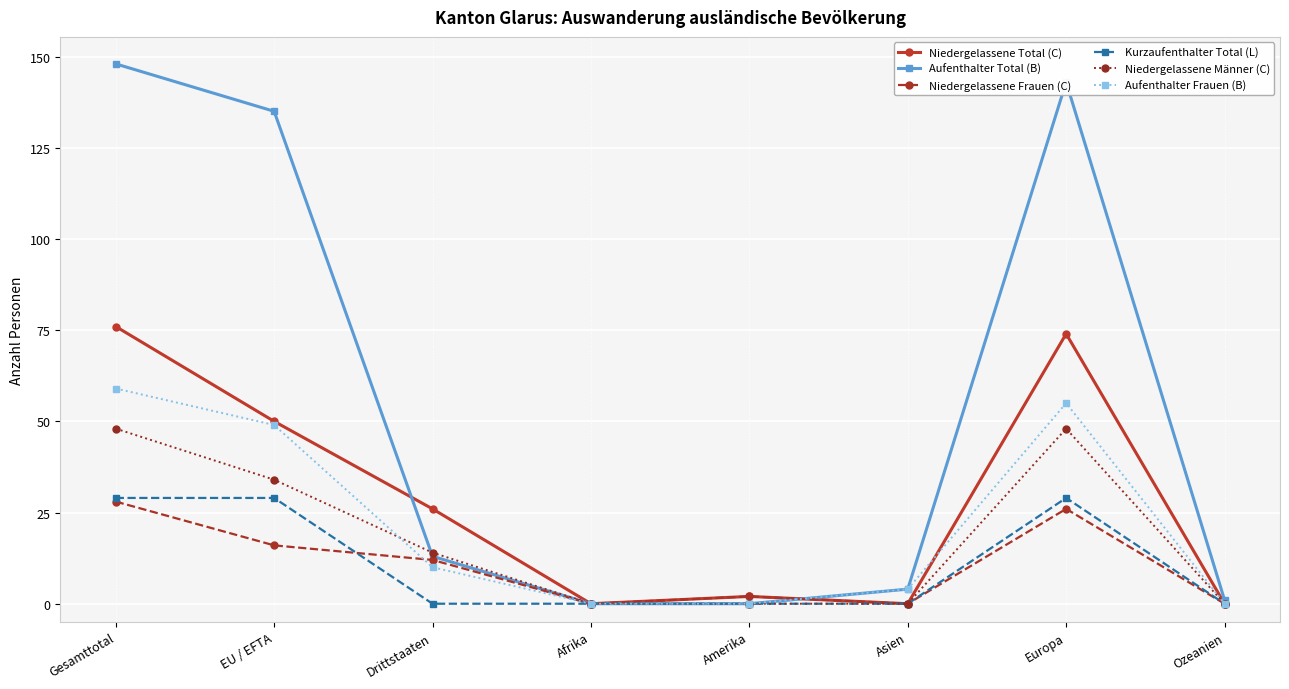

Reading left to right, what are all the values shown in this chart?

Niedergelassene Total (C): 76	50	26	0	2	0	74	0
Aufenthalter Total (B): 148	135	13	0	0	4	143	1
Niedergelassene Frauen (C): 28	16	12	0	2	0	26	0
Kurzaufenthalter Total (L): 29	29	0	0	0	0	29	0
Niedergelassene Männer (C): 48	34	14	0	0	0	48	0
Aufenthalter Frauen (B): 59	49	10	0	0	4	55	0